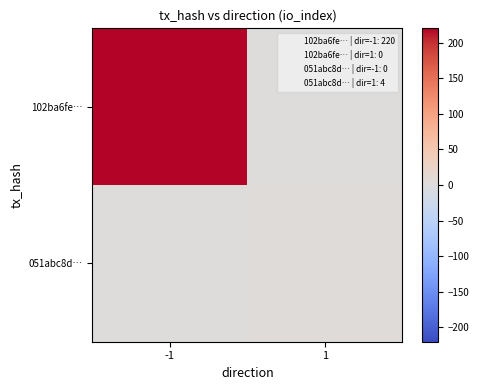

Which has a higher value, -1 or 1?

-1